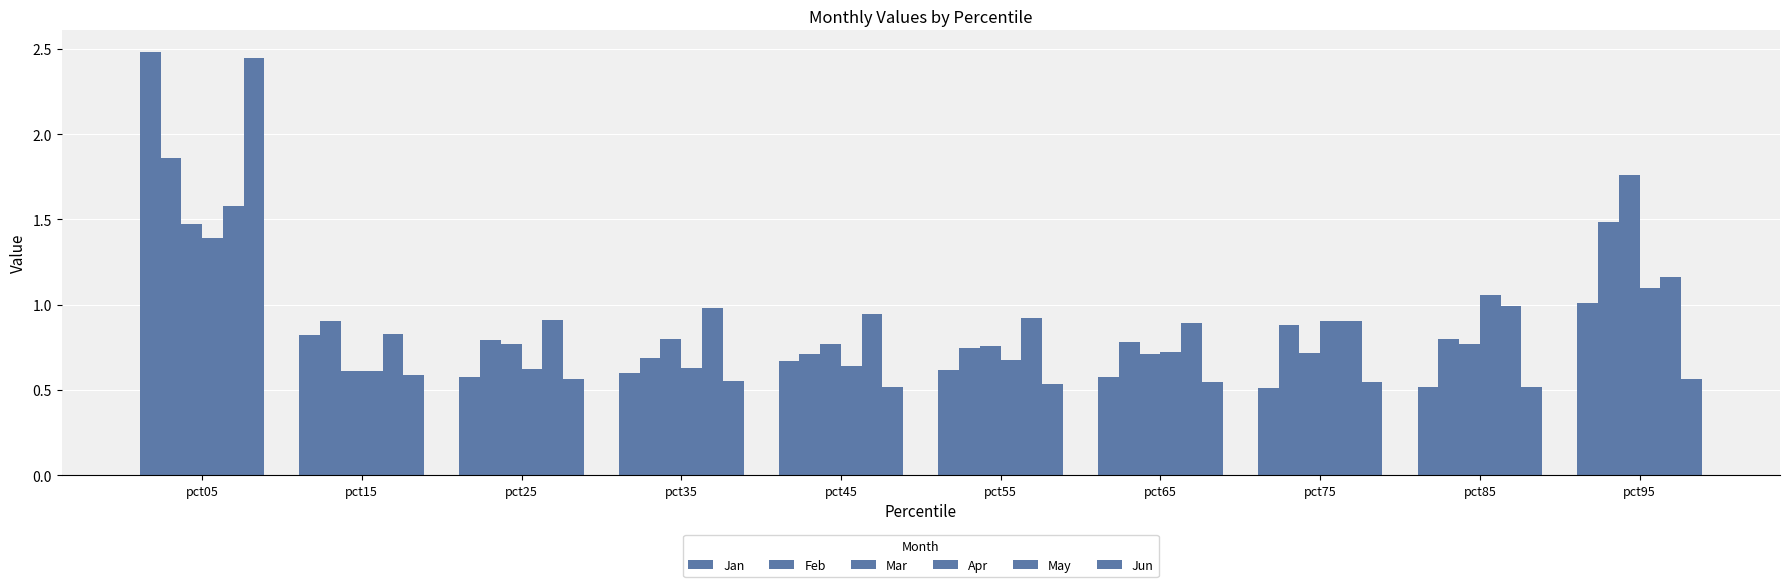

How many bars are there in total?

60